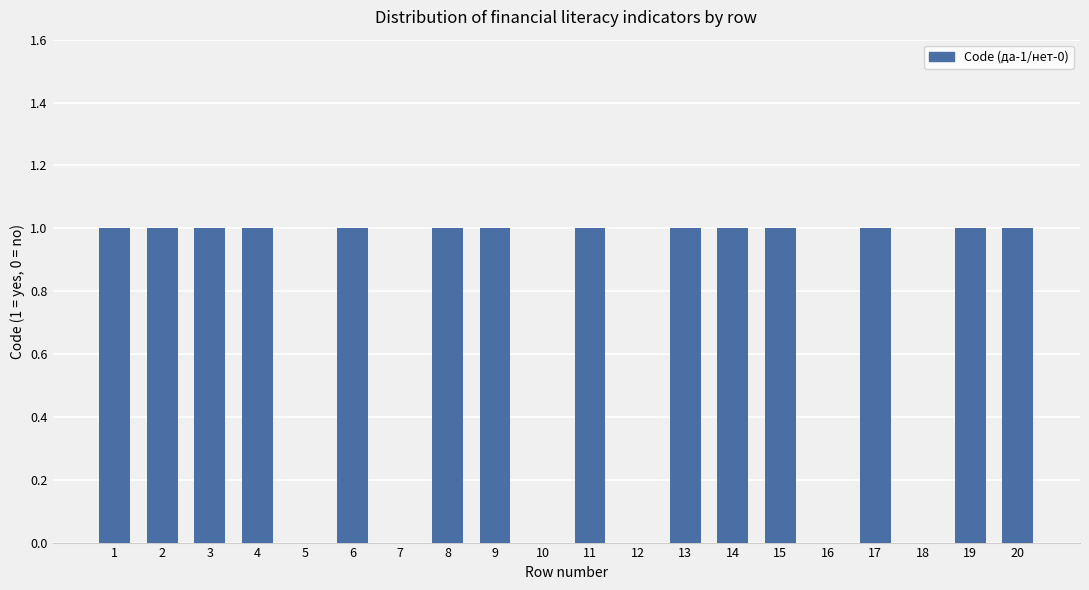

What is the sum of the values at 5 and 11?

1